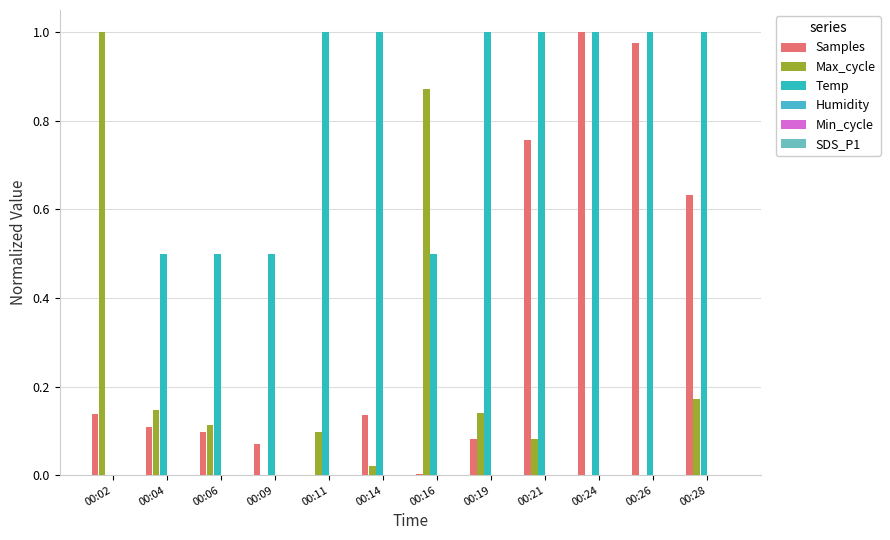

How many groups of bars are there?

12